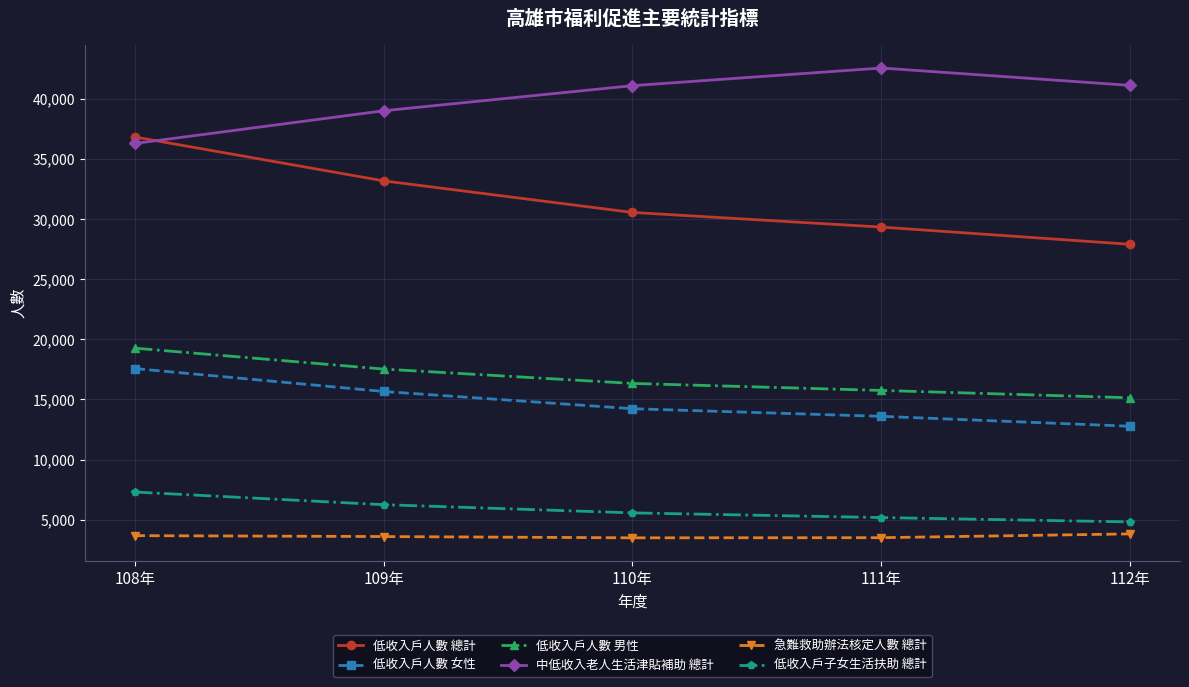

The value of 低收入戶人數 女性 at 108年 is 17574. True or false?

True